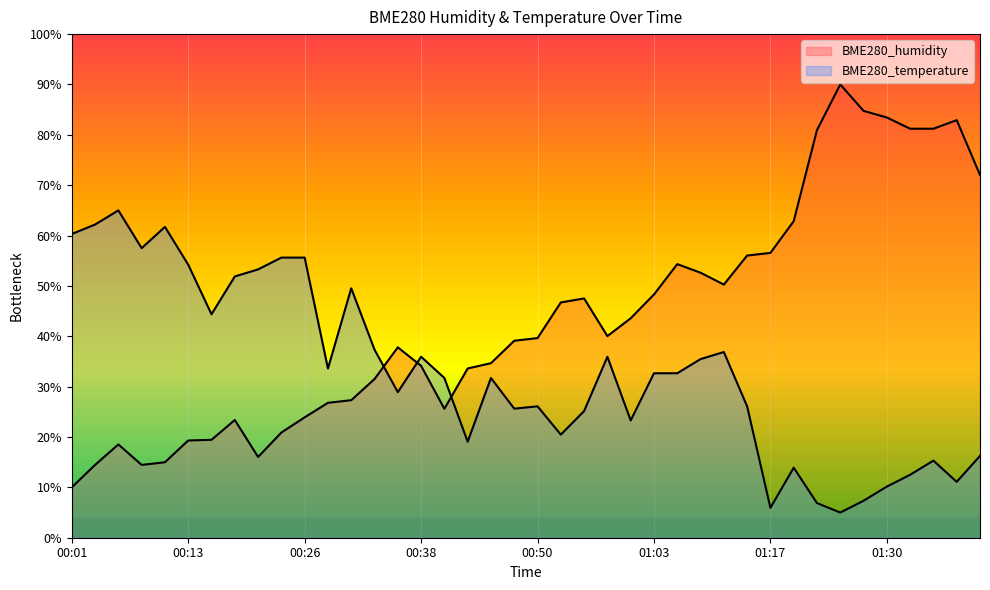

Reading left to right, list all the values displayed in this chart.

BME280_humidity: 00:01=10.0	00:04=14.5	00:06=18.5	00:09=14.5	00:11=15.0	00:13=19.3	00:16=19.4	00:18=23.4	00:21=16.0	00:23=20.9	00:26=23.9	00:28=26.8	00:31=27.3	00:33=31.5	00:36=37.8	00:38=34.1	00:40=25.6	00:43=33.6	00:45=34.7	00:48=39.1	00:50=39.6	00:53=46.7	00:55=47.5	00:58=40.0	01:00=43.6	01:03=48.3	01:05=54.3	01:08=52.6	01:11=50.3	01:14=56.0	01:17=56.6	01:19=62.9	01:22=81.0	01:25=90.0	01:28=84.8	01:30=83.4	01:33=81.2	01:35=81.2	01:38=82.9	01:40=72.0
BME280_temperature: 00:01=60.3	00:04=62.2	00:06=65.0	00:09=57.5	00:11=61.7	00:13=54.2	00:16=44.4	00:18=51.9	00:21=53.3	00:23=55.6	00:26=55.6	00:28=33.6	00:31=49.5	00:33=37.3	00:36=28.9	00:38=35.9	00:40=31.7	00:43=19.1	00:45=31.7	00:48=25.6	00:50=26.1	00:53=20.5	00:55=25.2	00:58=35.9	01:00=23.3	01:03=32.7	01:05=32.7	01:08=35.5	01:11=36.9	01:14=26.1	01:17=5.9	01:19=13.9	01:22=6.9	01:25=5.0	01:28=7.3	01:30=10.2	01:33=12.5	01:35=15.3	01:38=11.1	01:40=16.3